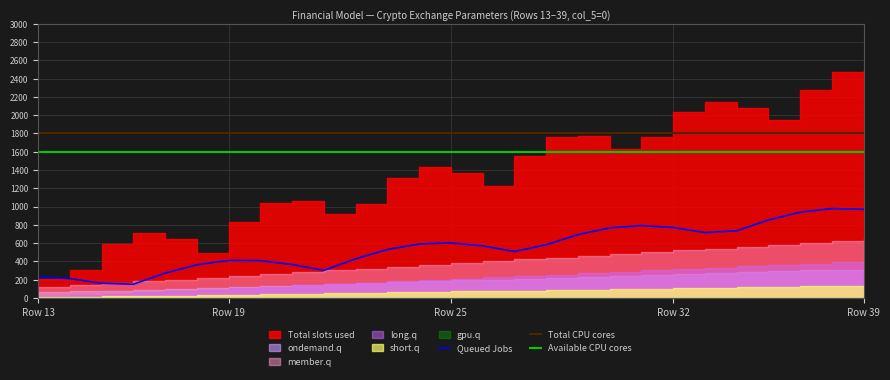

What is the value of the Total CPU cores point at the 5th from the left?

1800.0